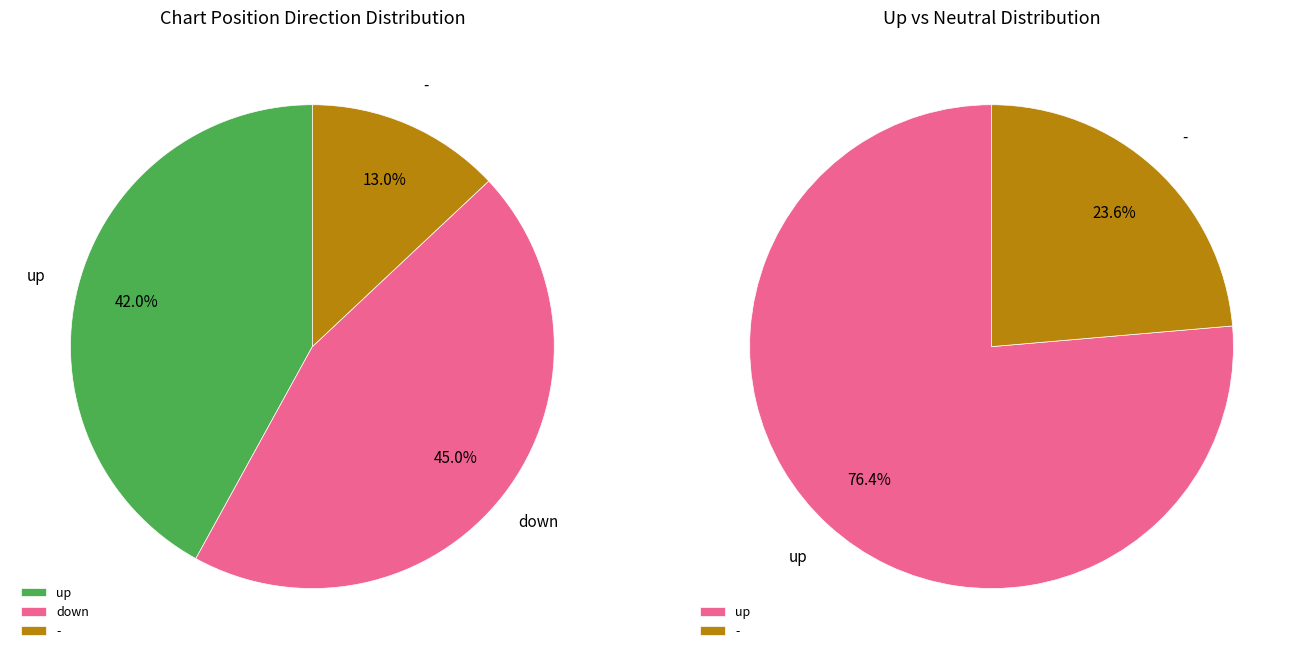

Which slice is the smallest?

-